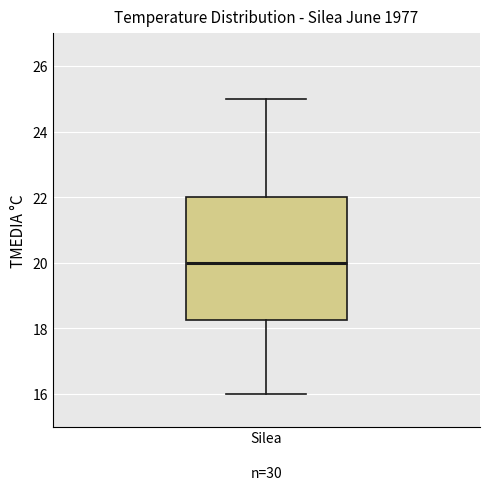

Transcribe this box plot: give where the median line is, the range the box spans, and where the two whiskers end, as read against the y-axis. The values are not printed on the chart, so give them approximately, as read against the axis.

median 20.0, box 18.2 to 22.0, whiskers 16.0 to 25.0